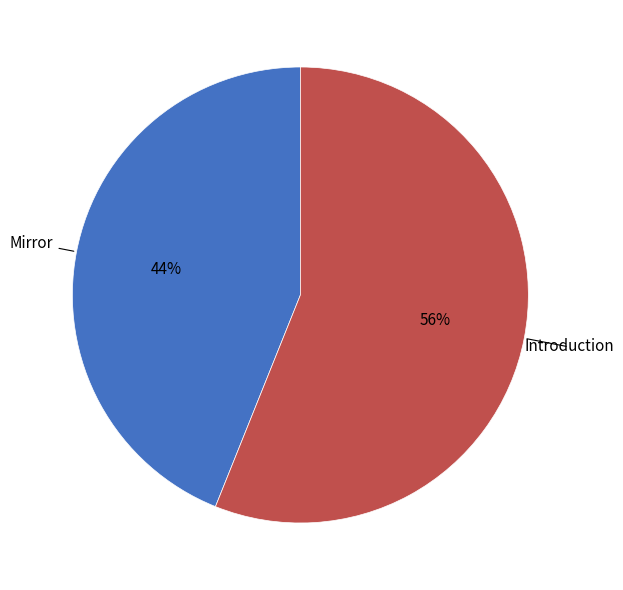

How many segments does this pie chart have?

2